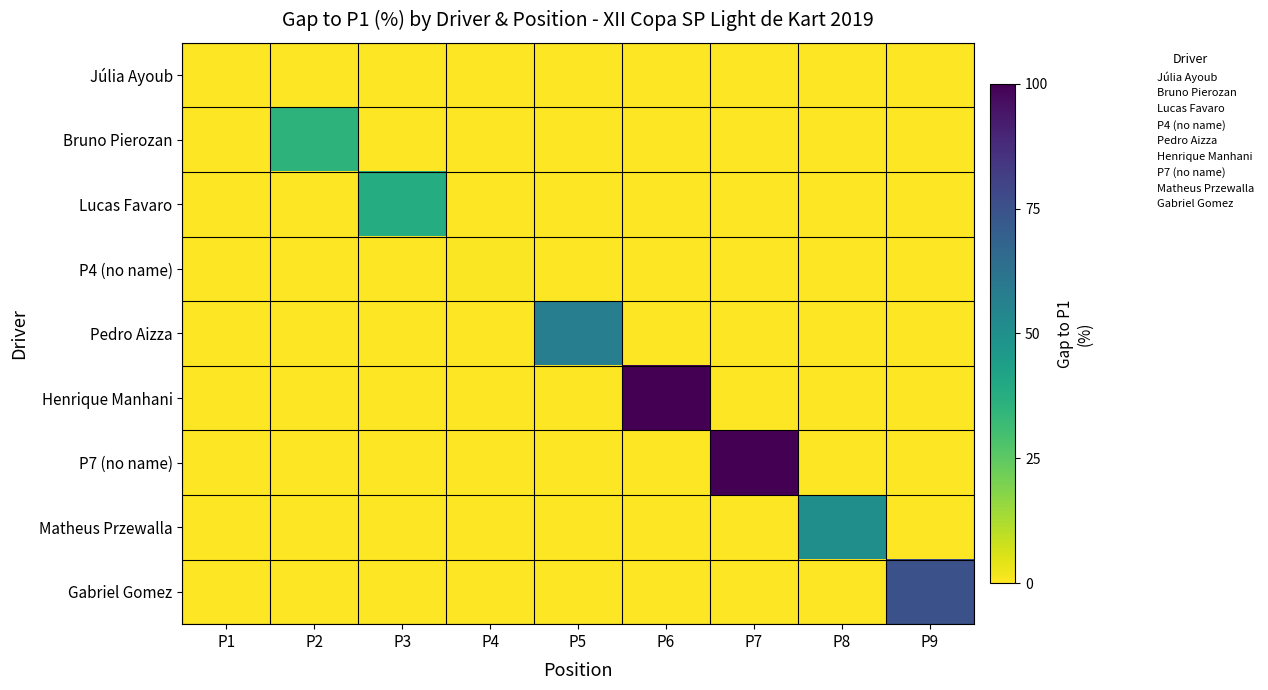

How many distinct data groups are displayed?

9